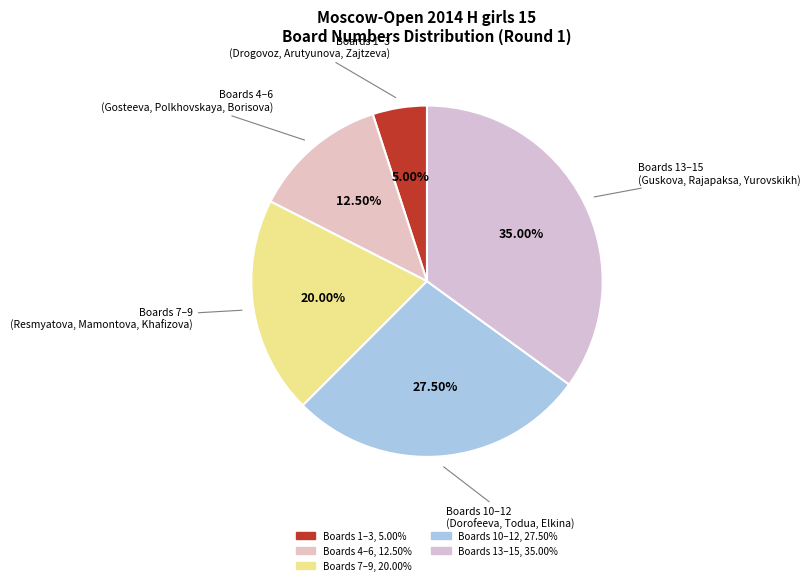

How many segments does this pie chart have?

5